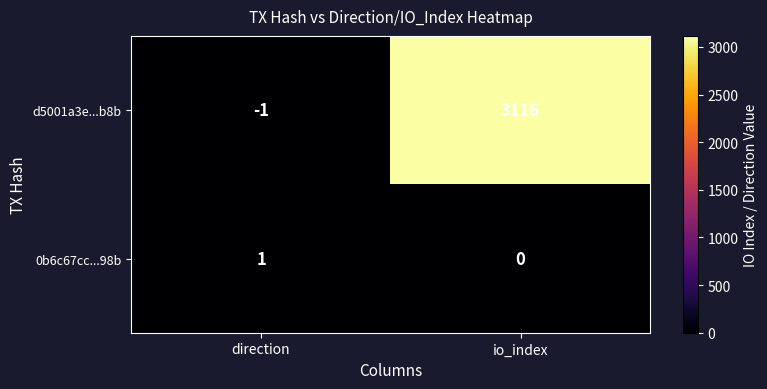

Rank the series at direction from lowest to highest value.

d5001a3e...b8b, 0b6c67cc...98b